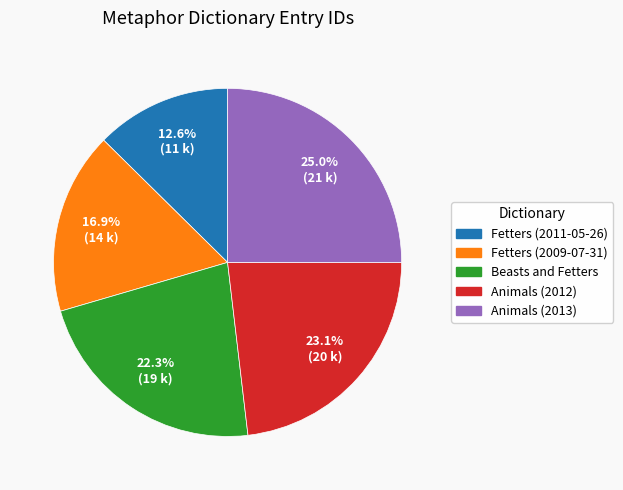

Is Beasts and Fetters the majority of the pie?

No